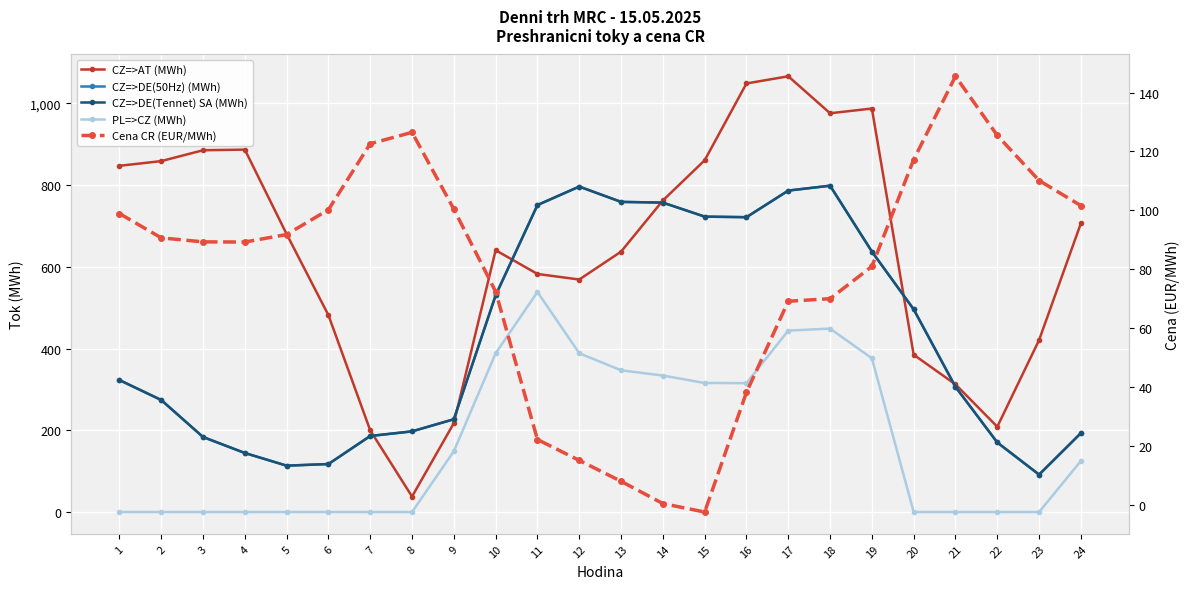

At which category does PL=>CZ (MWh) reach its first local valley?

16